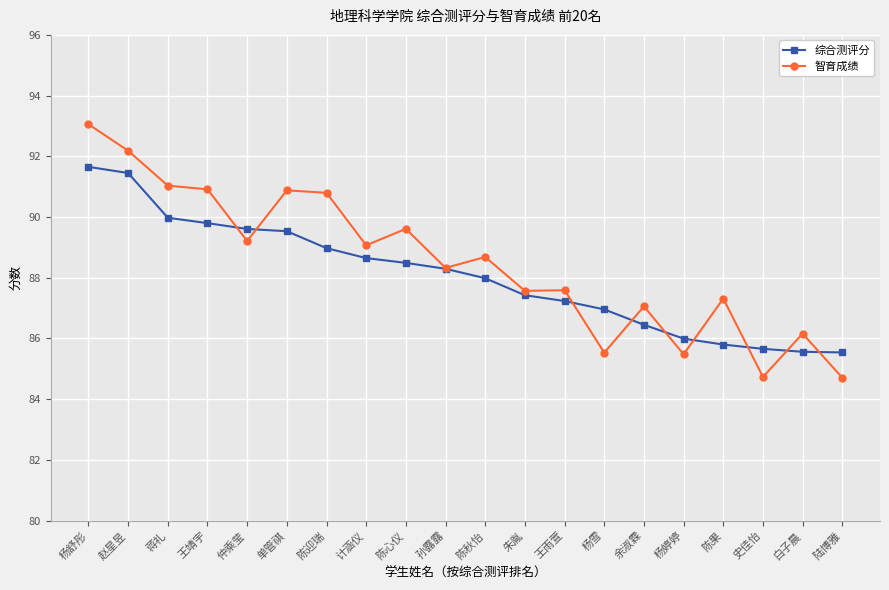

At which label does 智育成绩 reach its peak?

杨舒彤